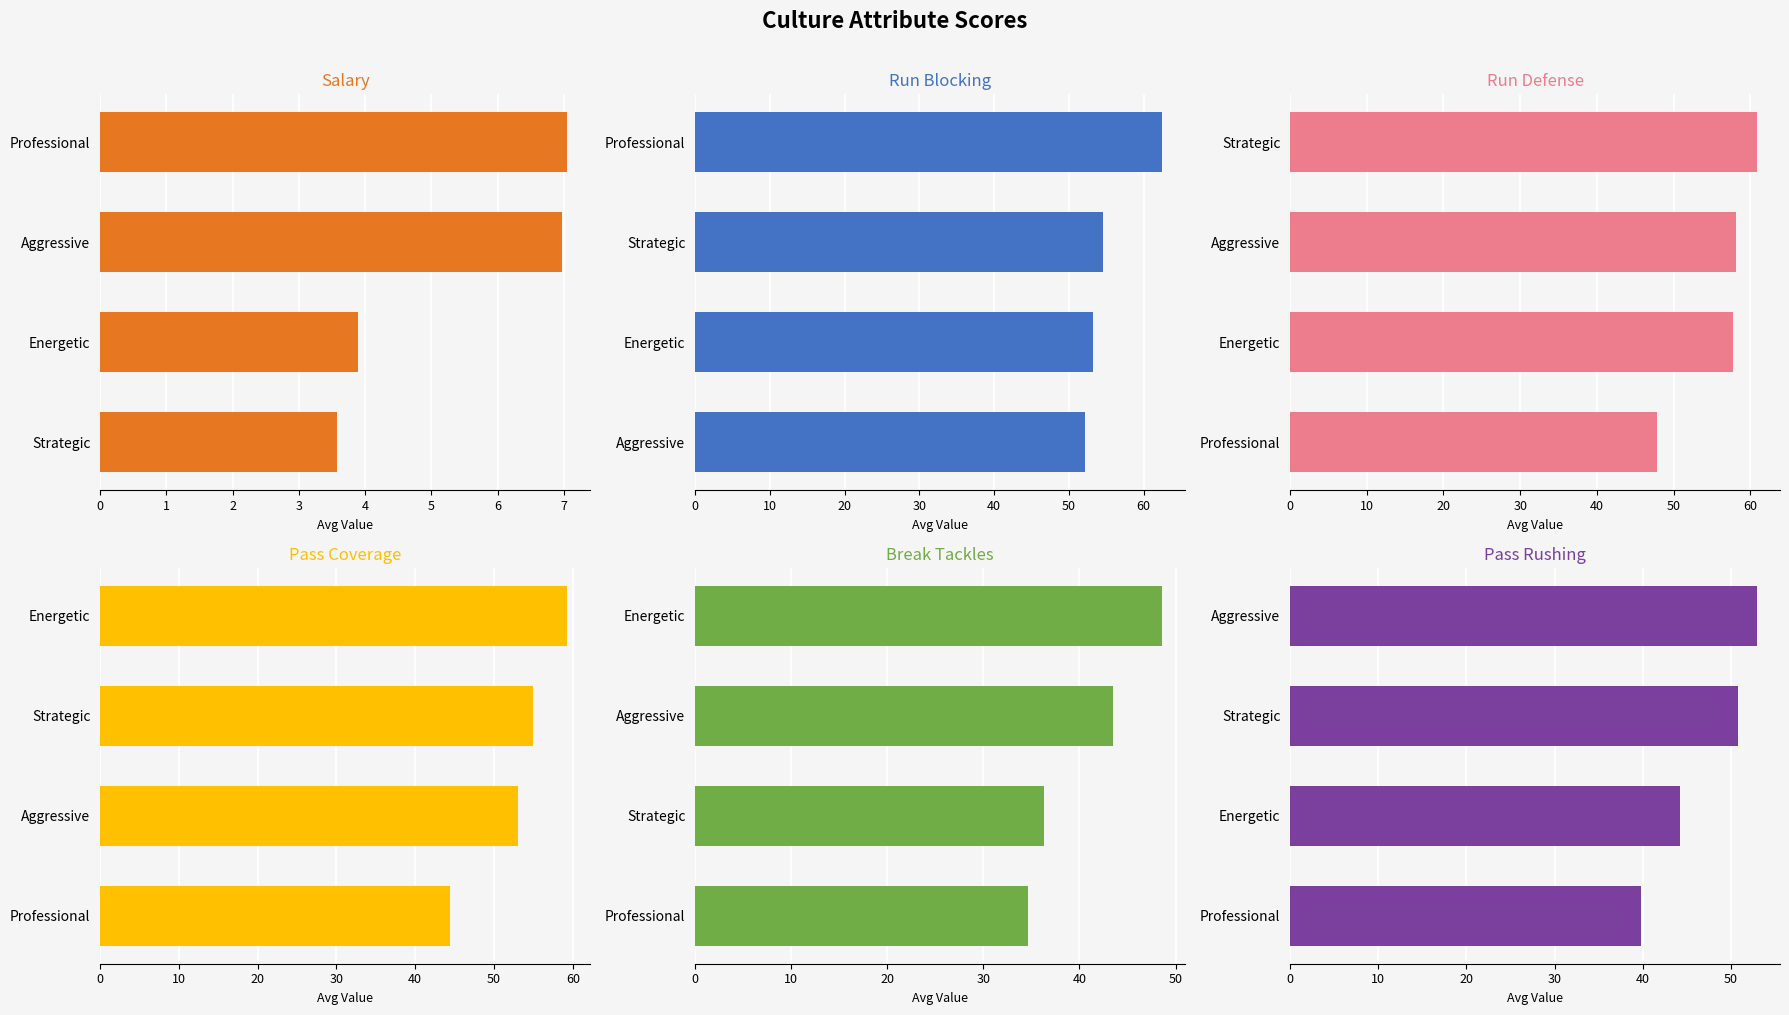

Is the value of salary at Energetic greater than the value of pass_rushing at Energetic?

No